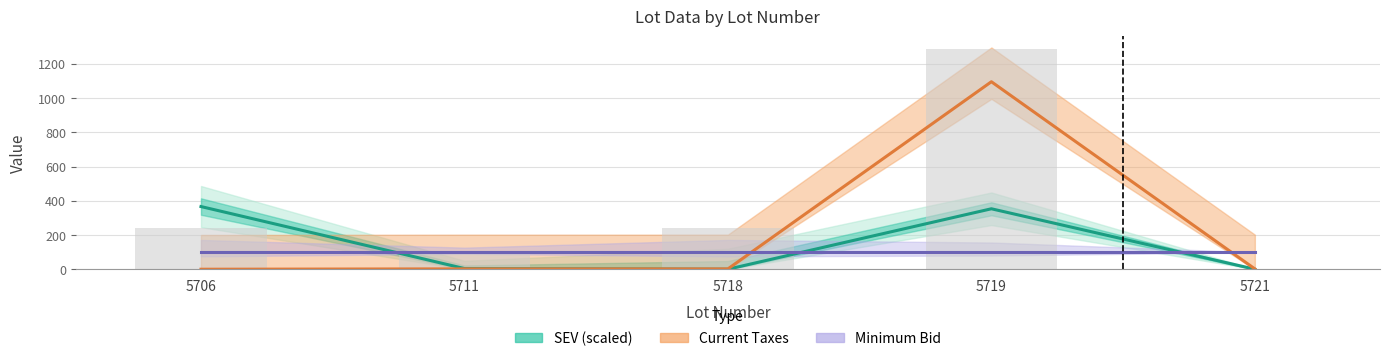

What is the sum of the Current Taxes values at 5718 and 5719?

1098.8